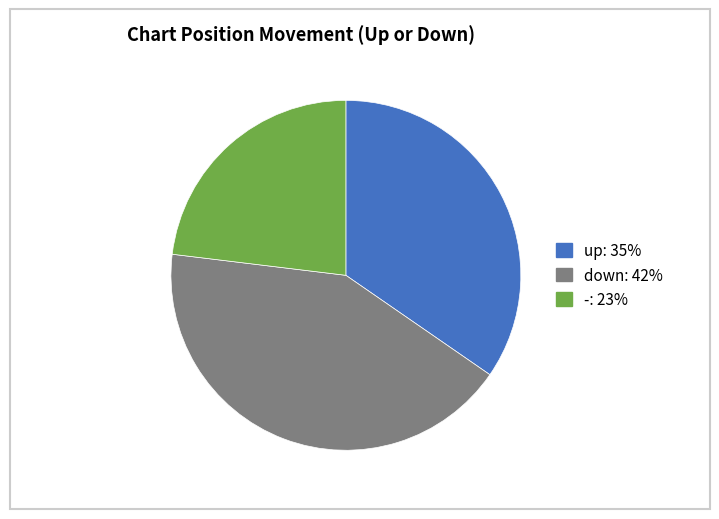

Which category has the smallest portion of the pie?

-